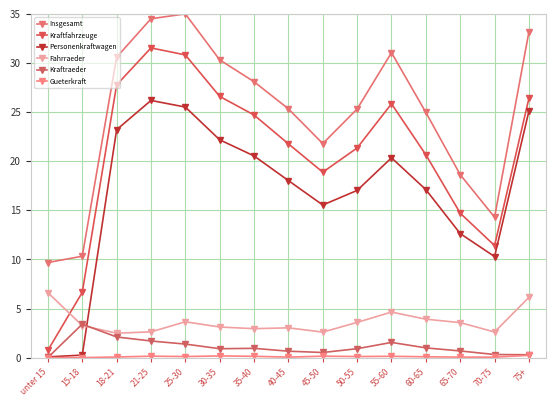

At which category does Insgesamt reach its first local valley?

45-50